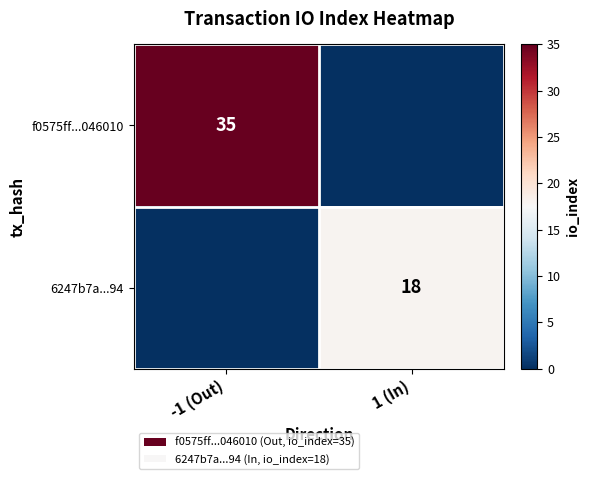

True or false: f0575ff...046010 has a value of 21 at -1 (Out).

False